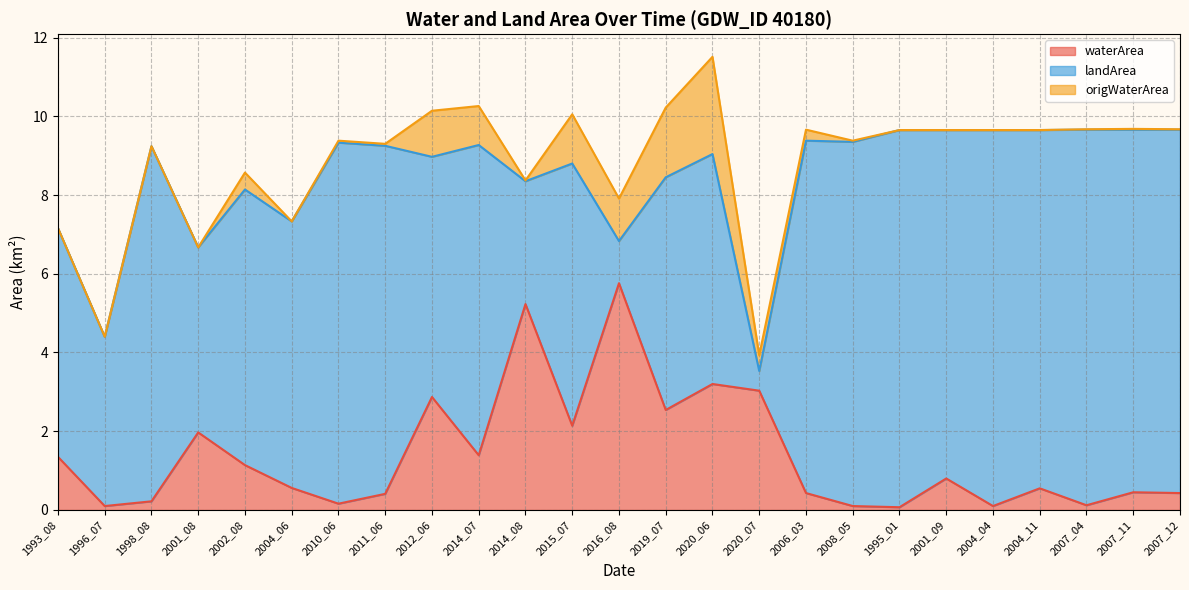

At 2004_06, list the series in order from largest to smallest.

landArea, waterArea, origWaterArea